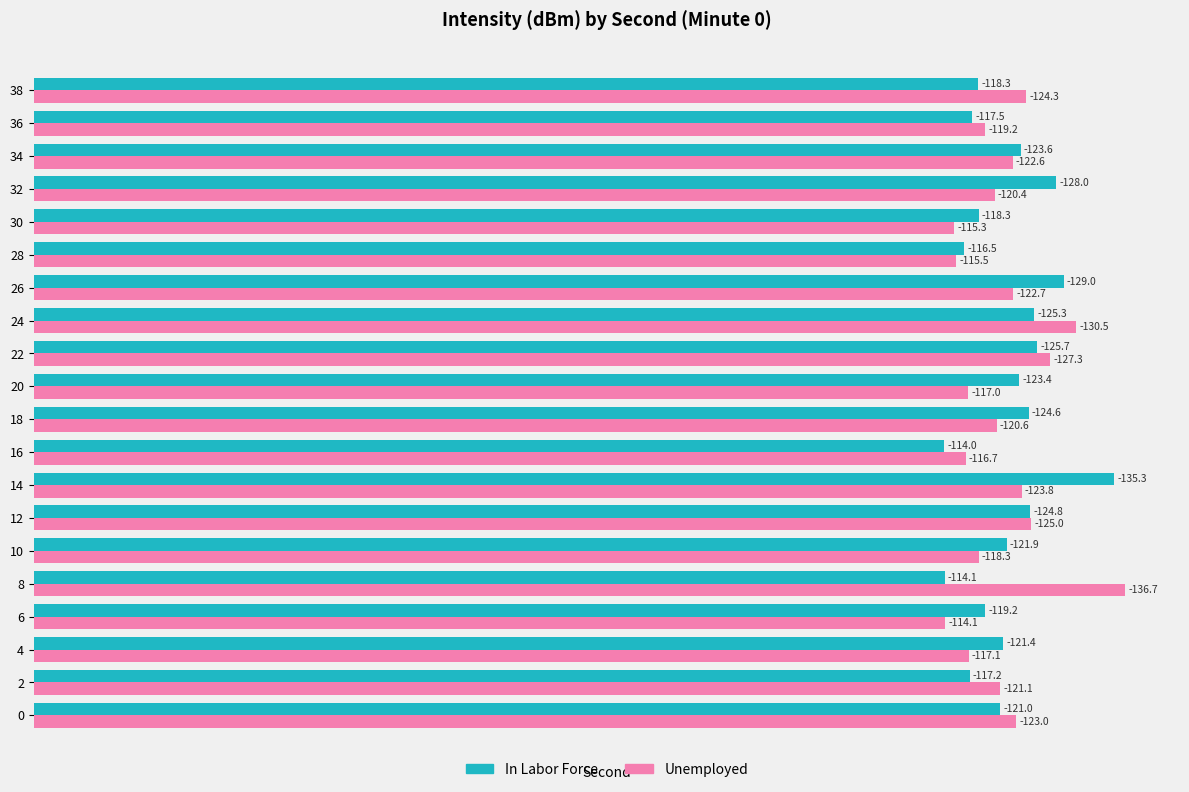

What are all the series names shown in the legend?

In Labor Force, Unemployed